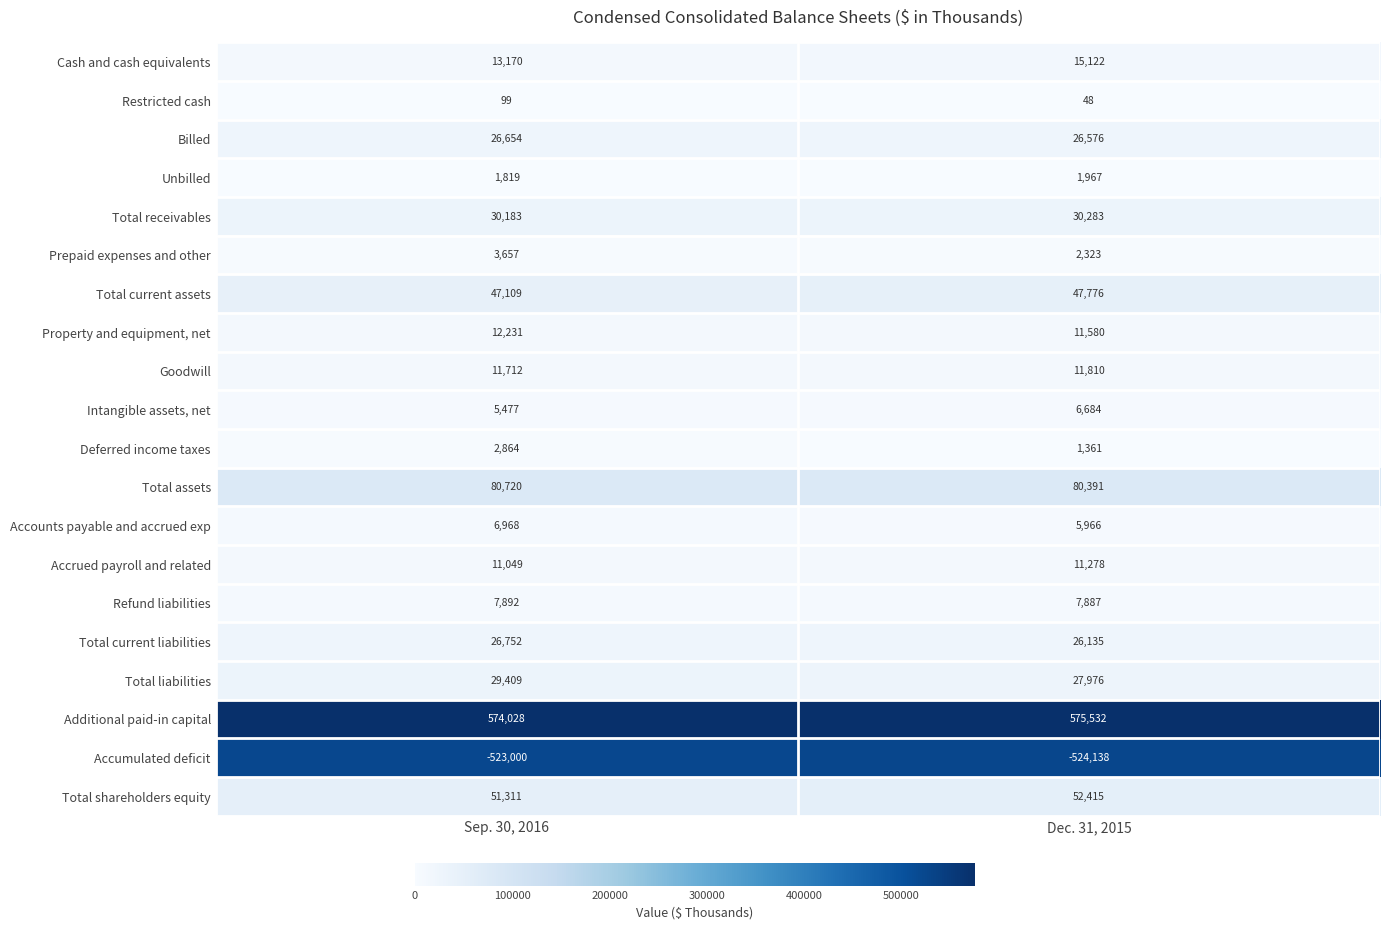

At which category is the sum across all series the highest?

Sep. 30, 2016